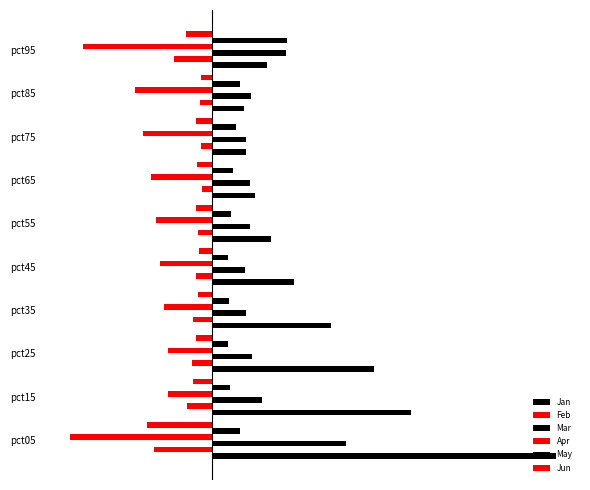

What is the difference between the maximum and second lowest values in the Jan series?

4.1